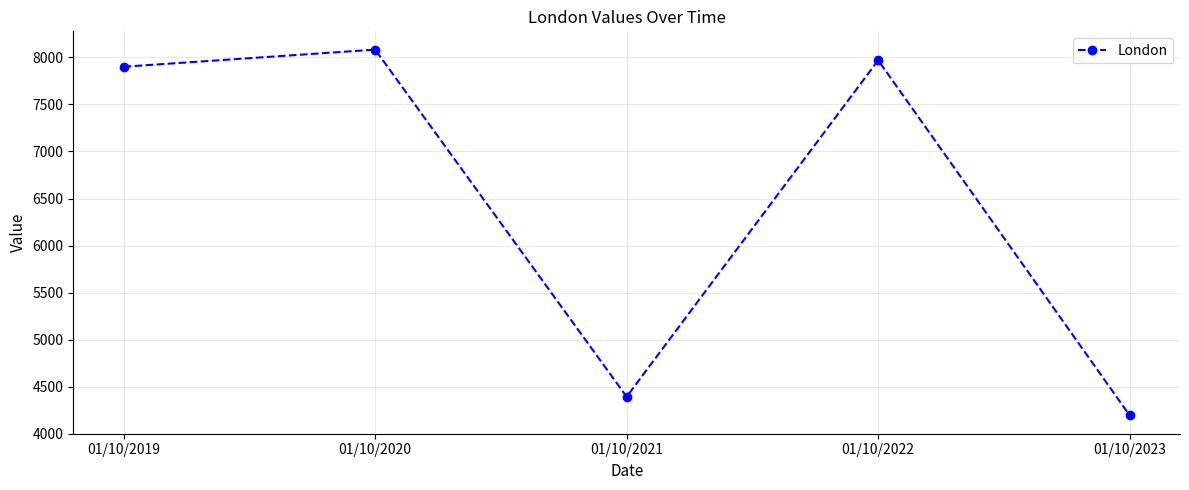

Reading left to right, what are all the values shown in this chart?

01/10/2019=7901	01/10/2020=8083	01/10/2021=4393	01/10/2022=7970	01/10/2023=4194